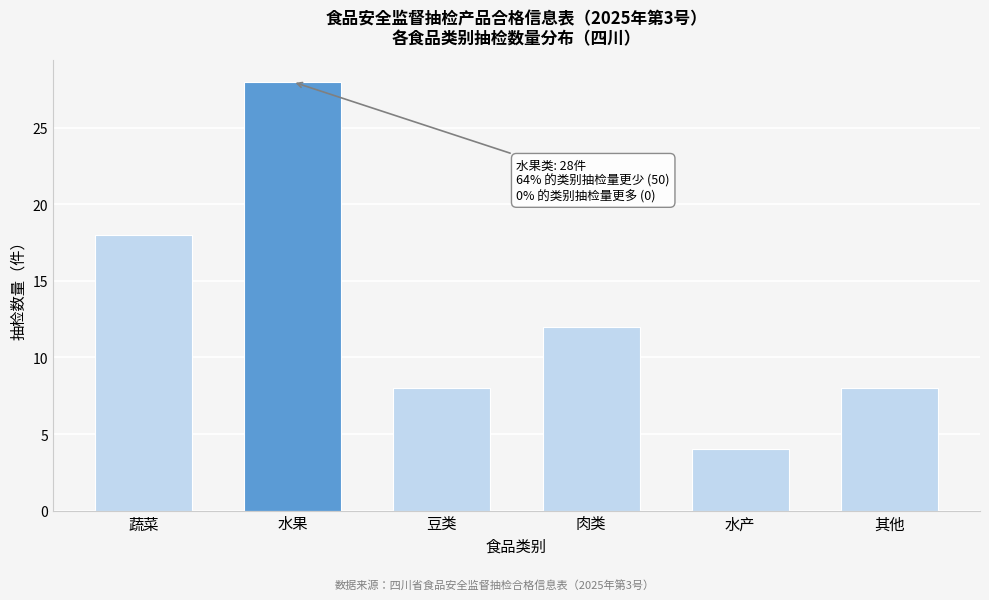

Reading right to left, what are all the values shown in this chart?

其他=8	水产=4	肉类=12	豆类=8	水果=28	蔬菜=18